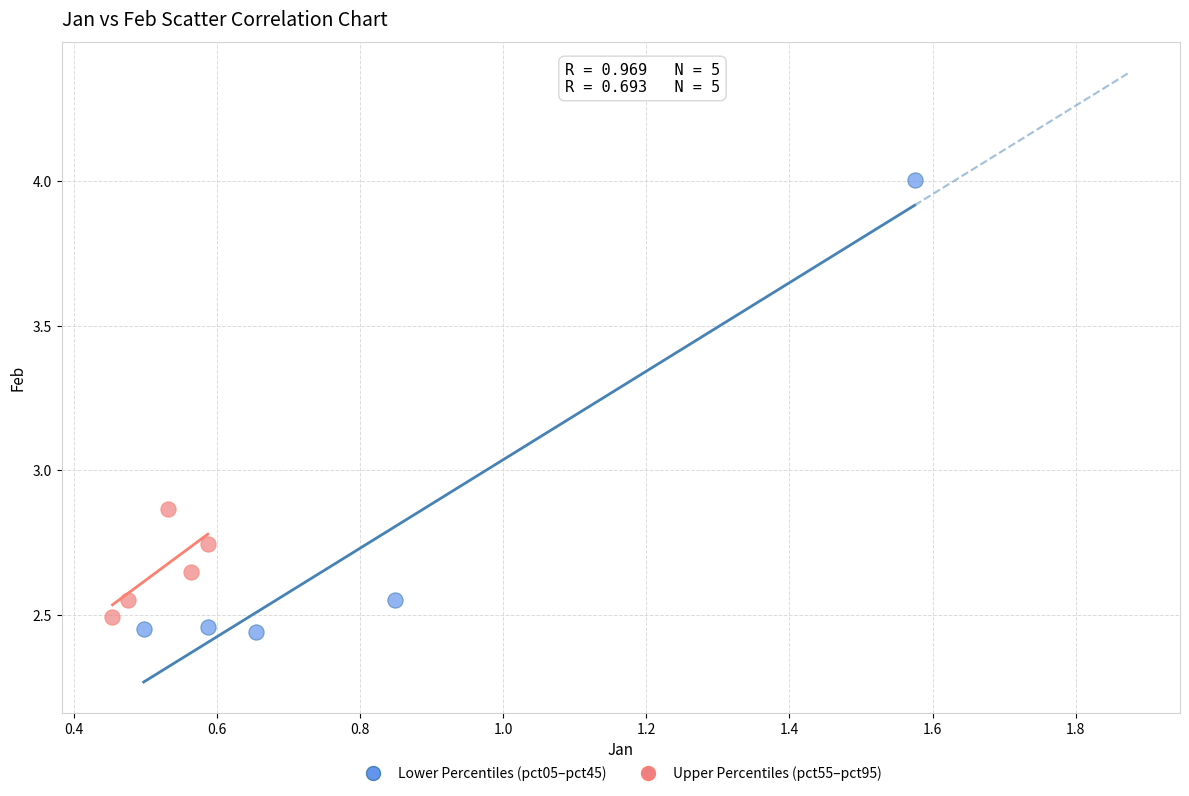

Which series contains the highest Y value?

Lower Percentiles (pct05–pct45)